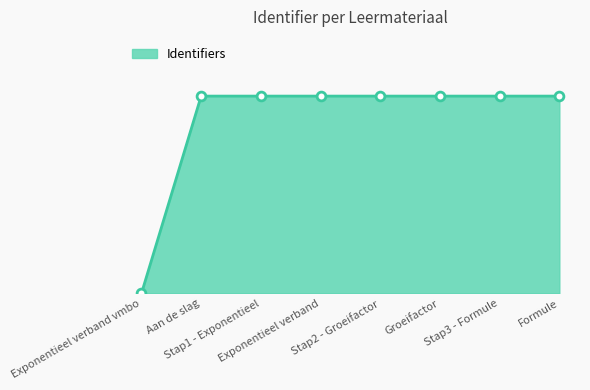

Which has a higher value, Groeifactor or Exponentieel verband vmbo?

Groeifactor